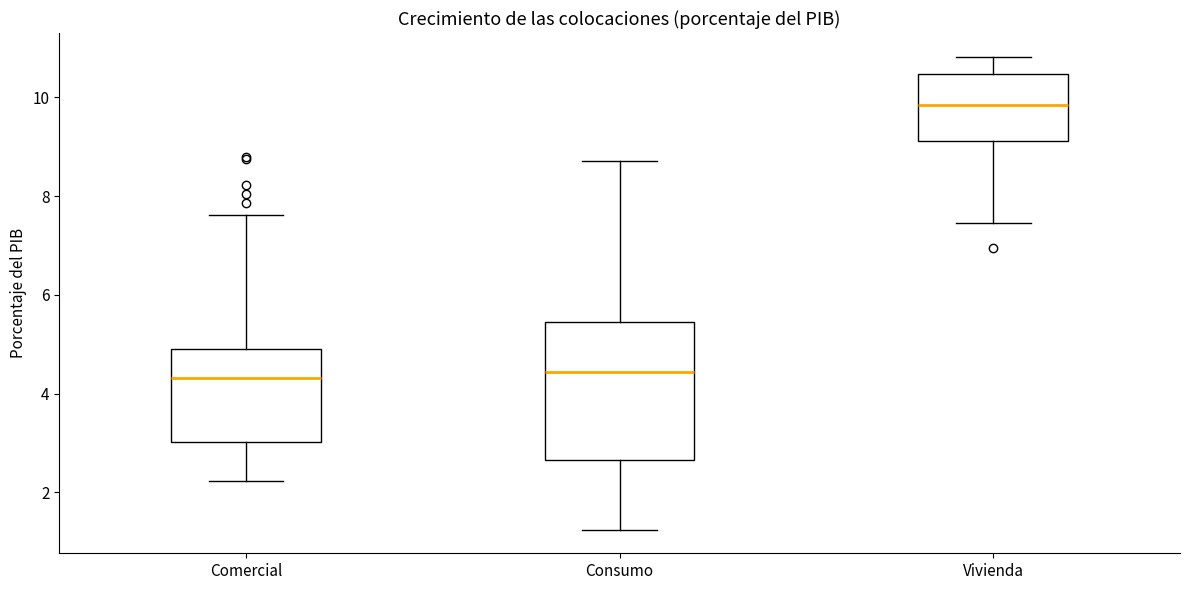

Reading left to right, read every box against the y-axis: the position of its median line, the range the box covers, and the ends of its whiskers. The values are not printed on the chart, so give them approximately, as read against the axis.

Comercial: median 4.4, box 3.0 to 5.0, whiskers 2.2 to 7.6
Consumo: median 4.4, box 2.6 to 5.4, whiskers 1.2 to 8.8
Vivienda: median 9.8, box 9.2 to 10.4, whiskers 7.4 to 10.8